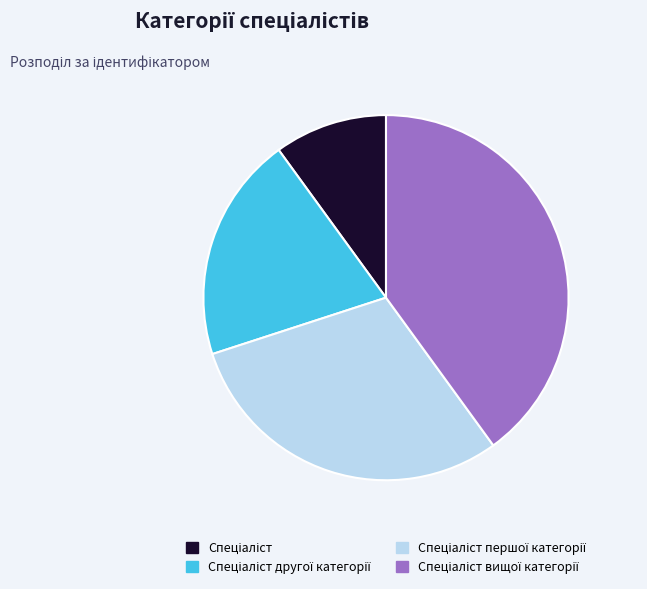

Count the number of slices in the pie.

4